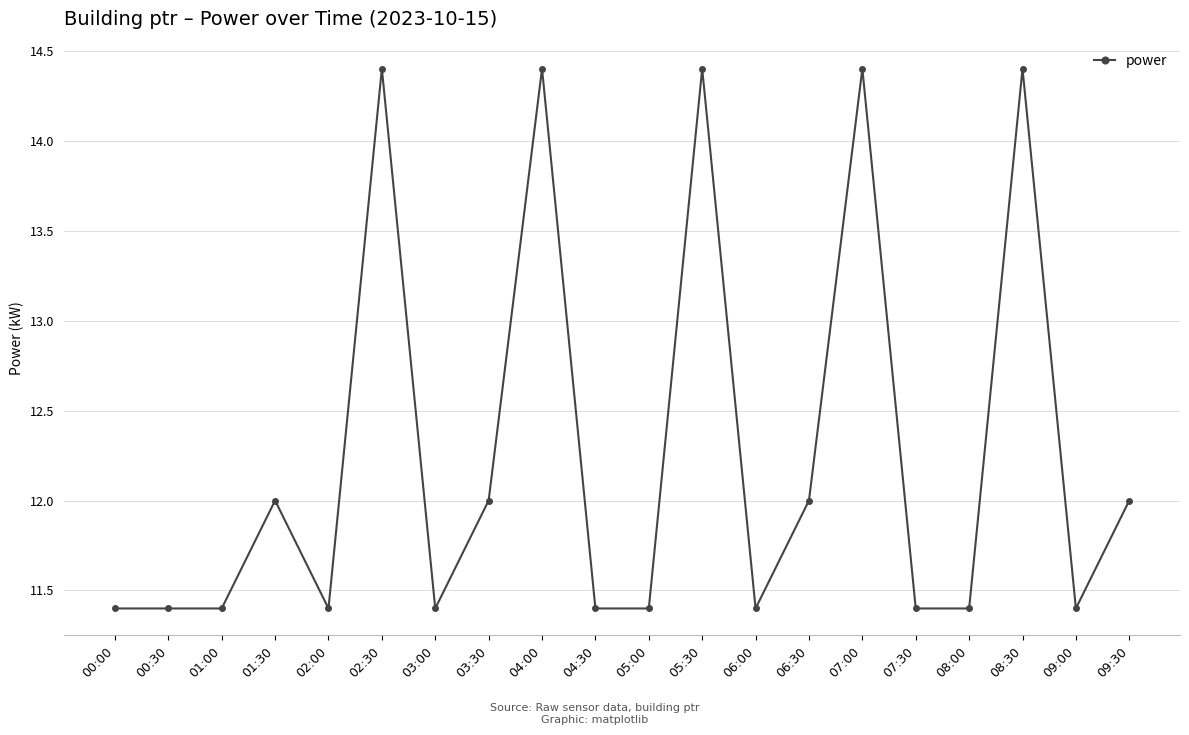

What position from the left is 02:30?

6